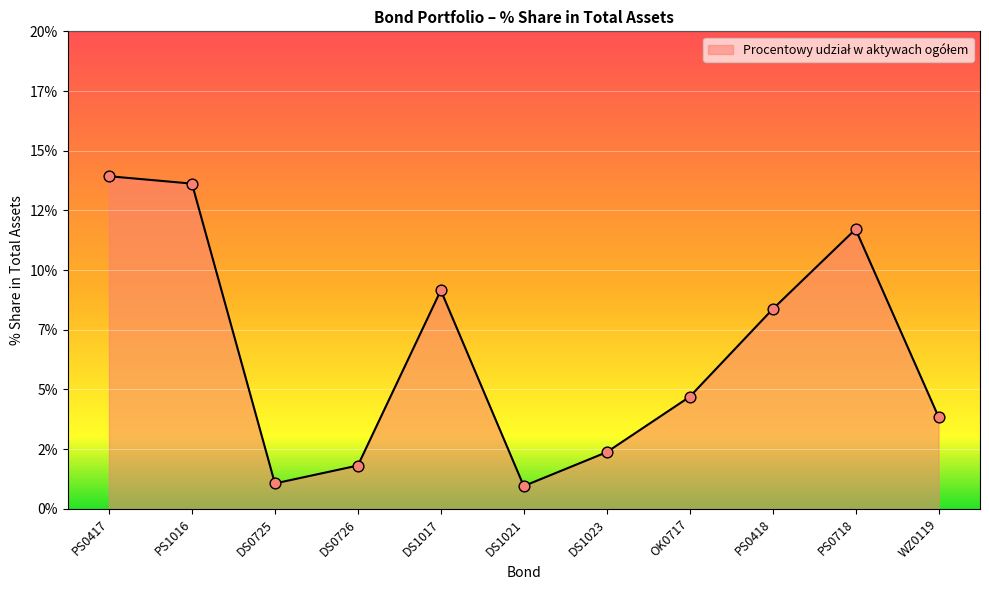

What is the change in value from PS0417 to DS0725?

-12.9